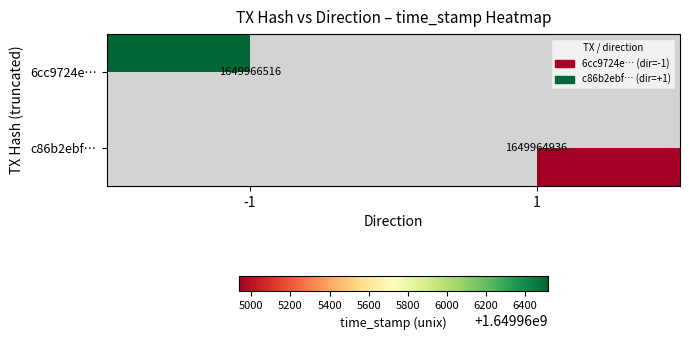

Count the number of categories in the chart.

2